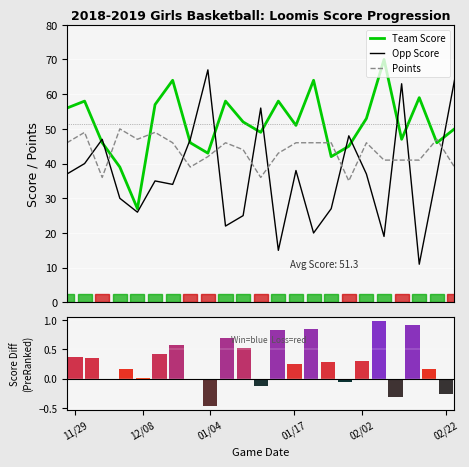

At which label does Team Score first exceed 51?

11/29